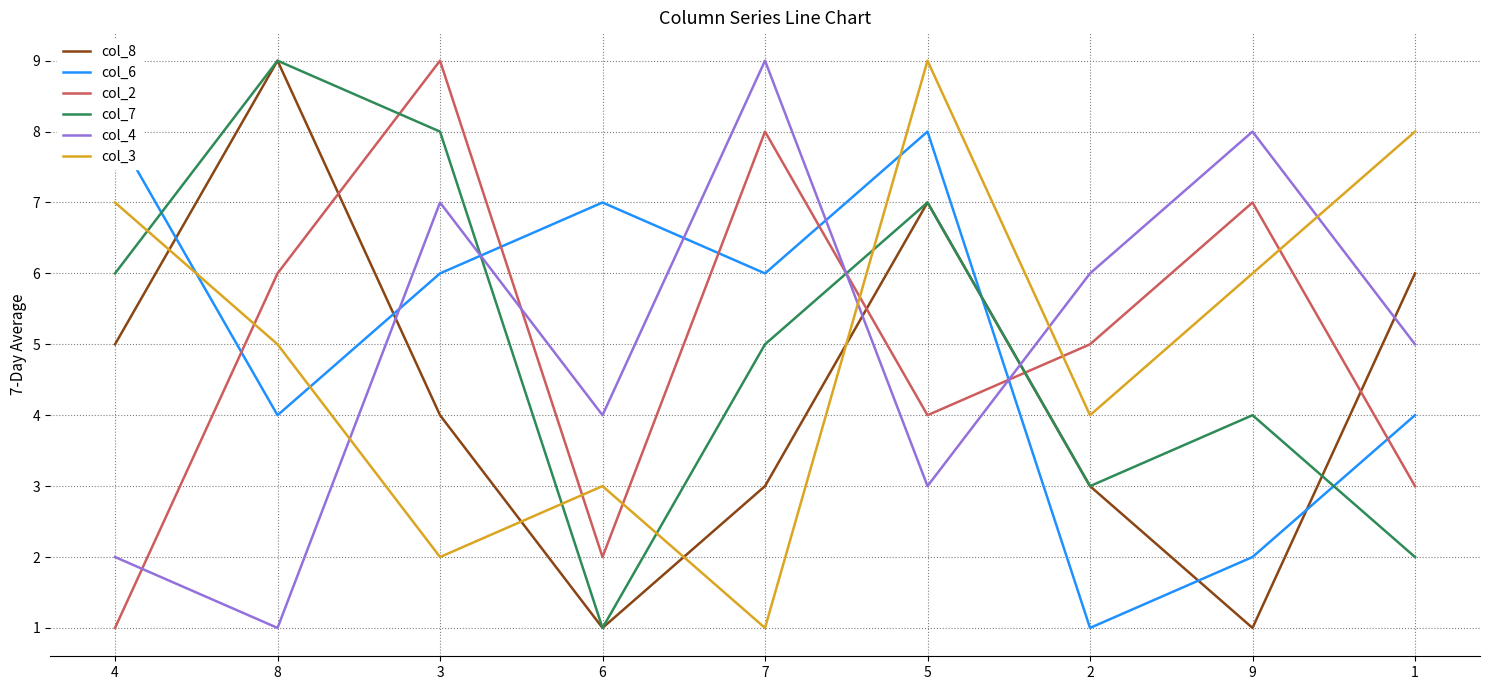

At 5, list the series in order from smallest to largest.

col_4, col_2, col_8, col_7, col_6, col_3